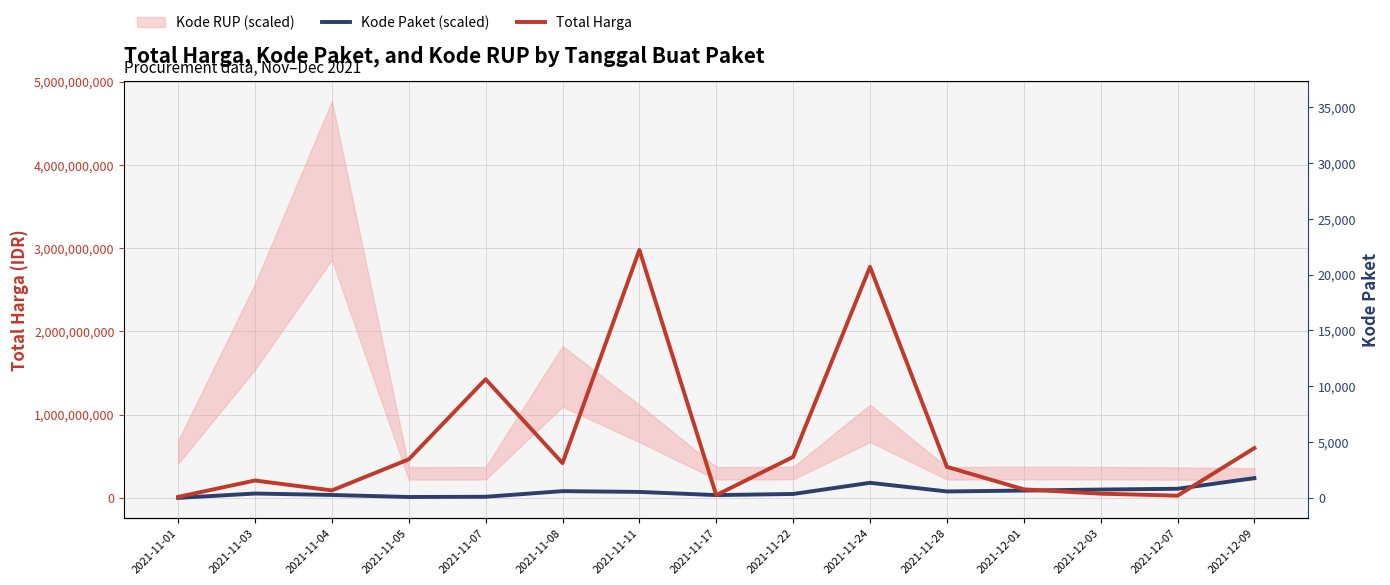

Where does the Kode Paket (scaled) series first go above 72589677?

2021-11-08